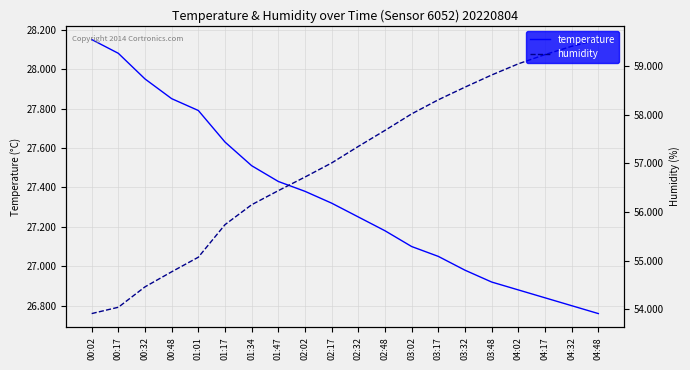

What is the total value across all series at 00:32?

82.4